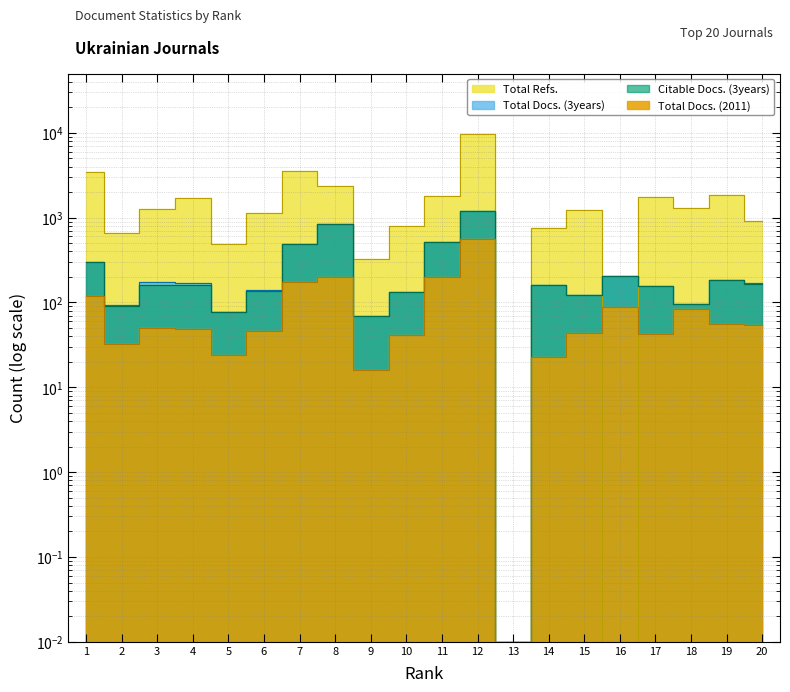

What is the value of the Total Docs. (2011) point at the 14th from the left?

23.0